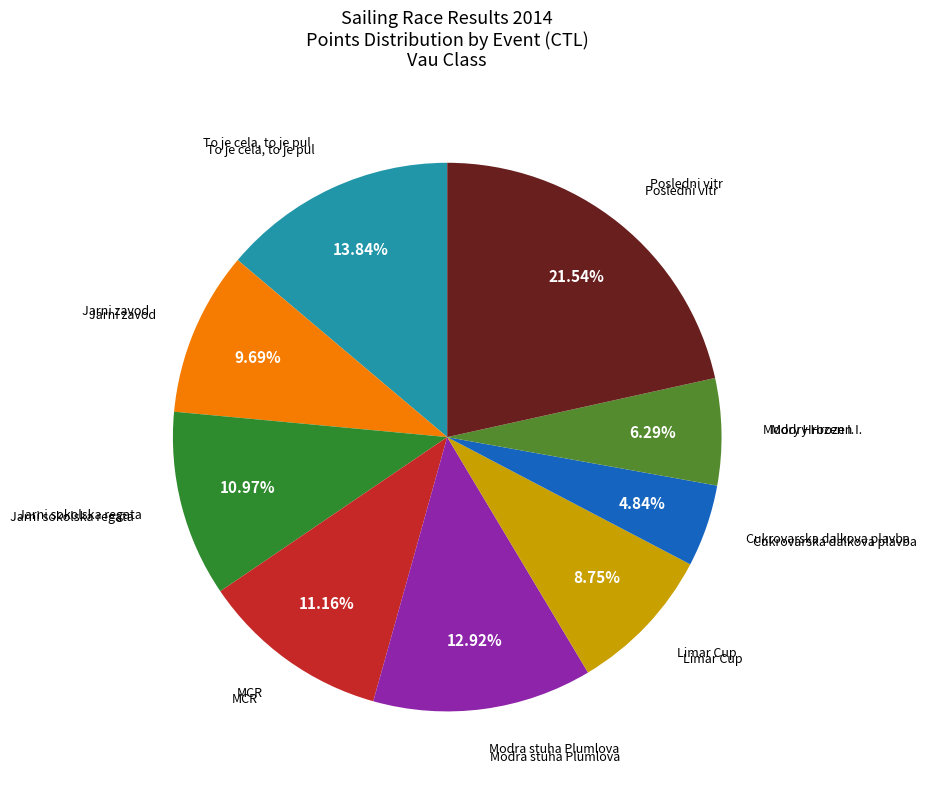

Count the number of slices in the pie.

9